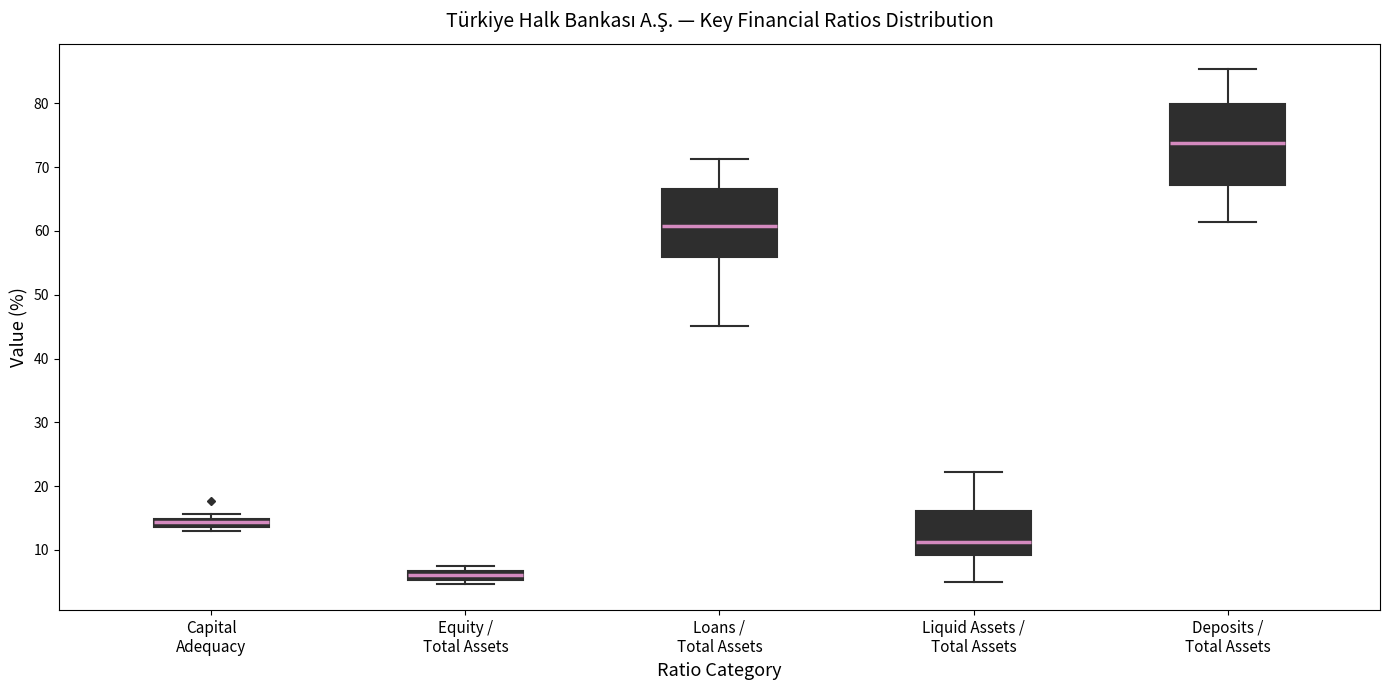

Which box has the lowest median line?

Equity / Total Assets